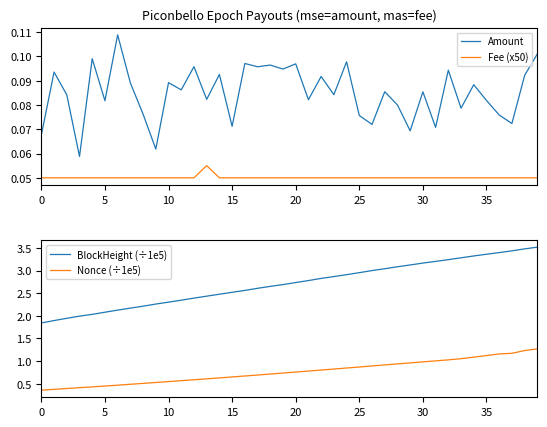

What is the value of the Nonce (÷1e5) point at the 38th from the left?

1.2